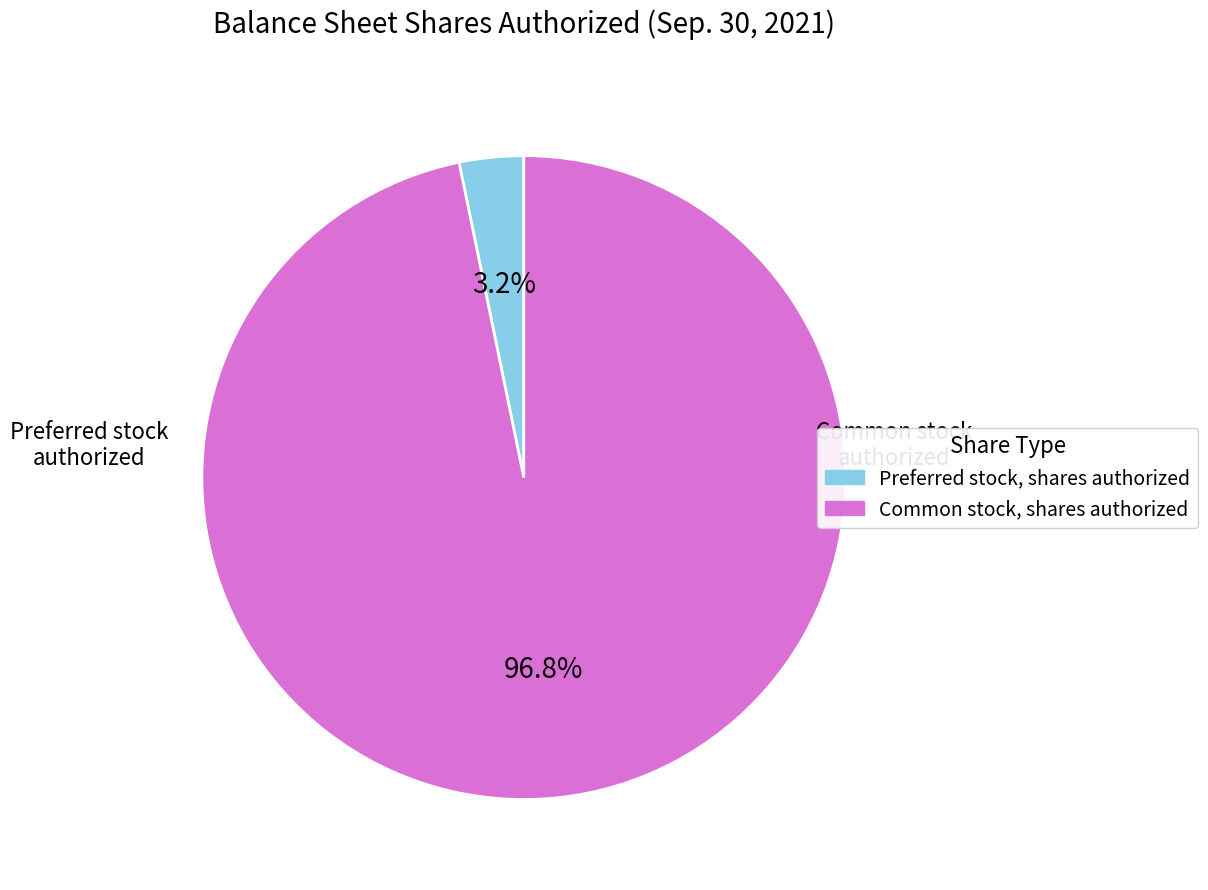

Rank the categories by value from lowest to highest.

Preferred stock, shares authorized, Common stock, shares authorized